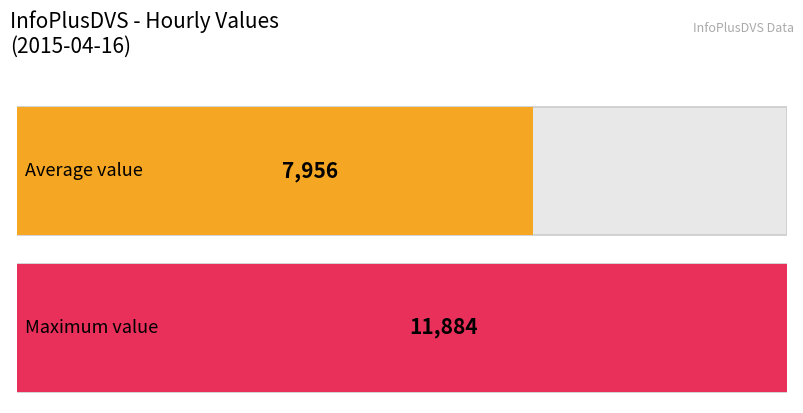

Are the bars horizontal?

Yes